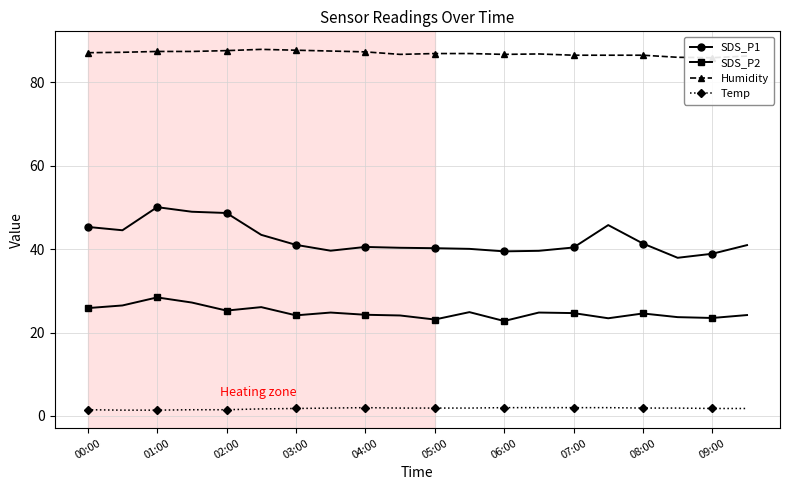

True or false: Temp and SDS_P2 intersect in this chart.

False